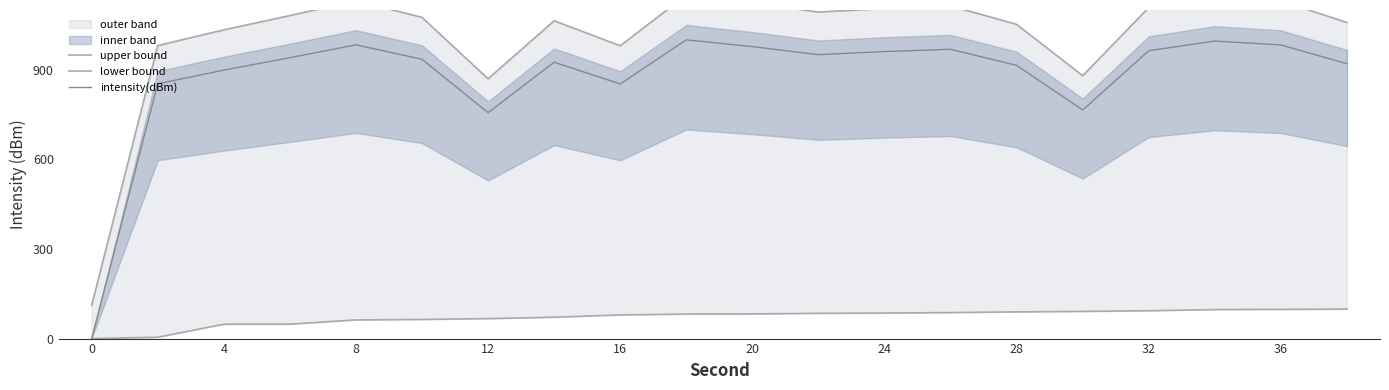

The value of intensity(dBm) at 8 is 1618.5. True or false?

False